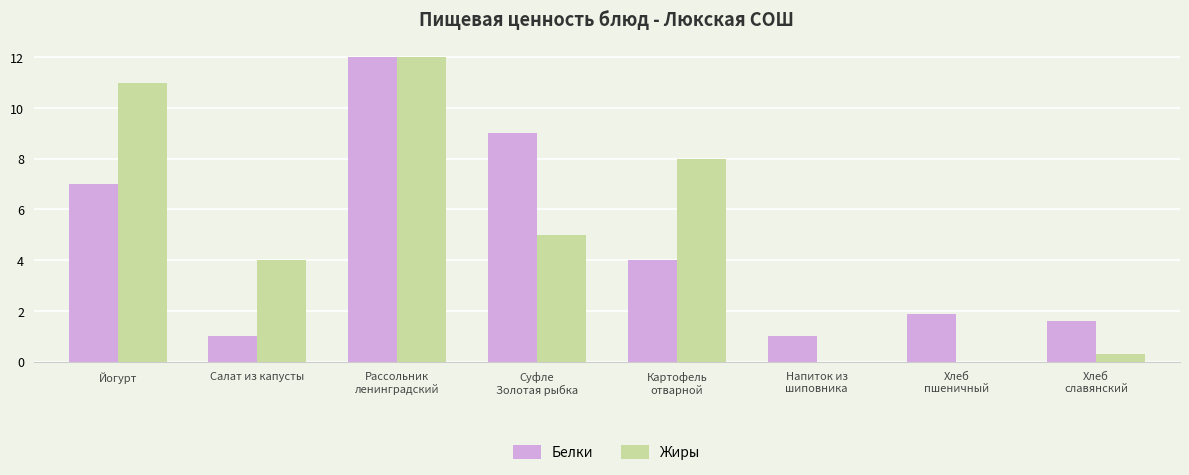

What value does the Жиры series have at Картофель
отварной?

8.0